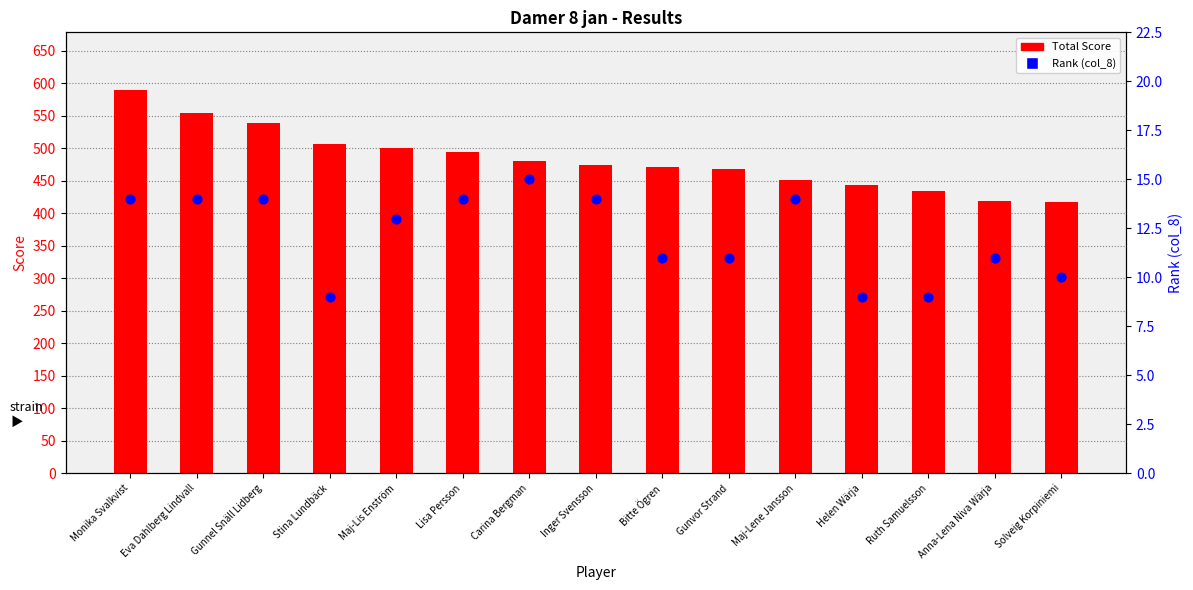

At which category is the sum across all series the highest?

Monika Svalkvist